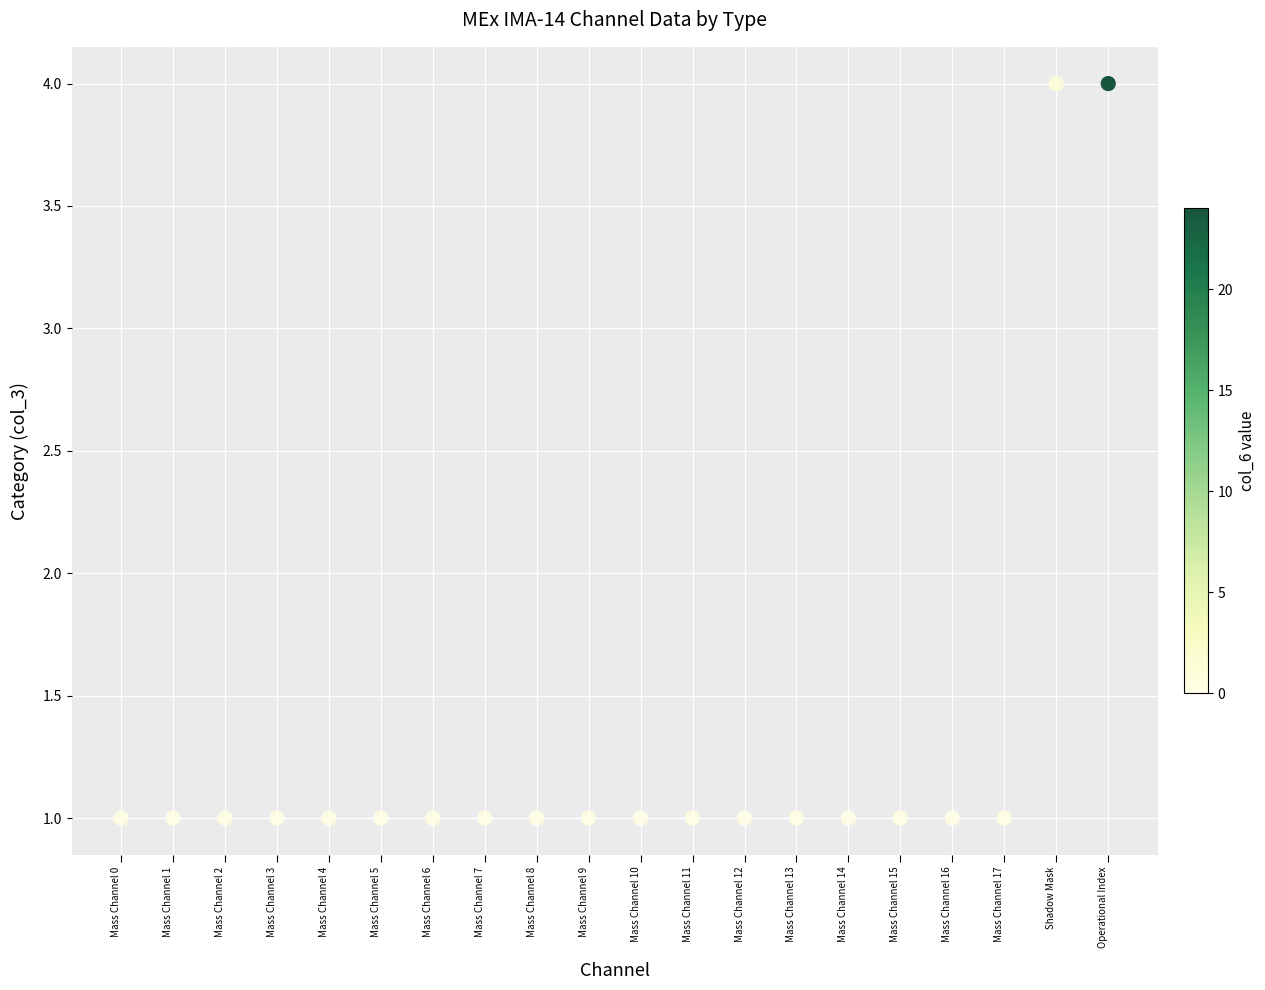

How many points are shown in the scatter plot?

20